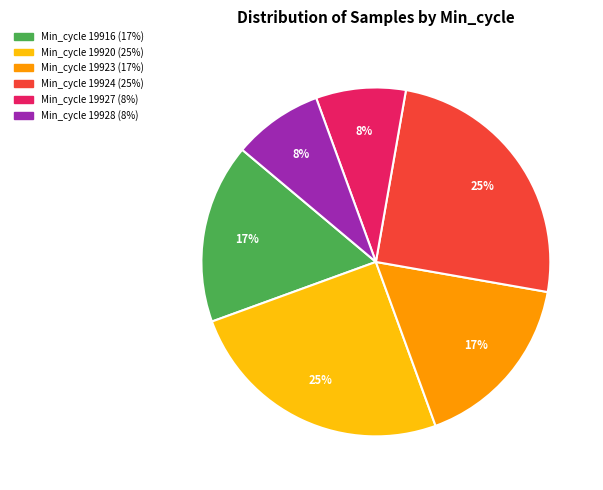

Is there any slice that represents more than half of the pie?

No